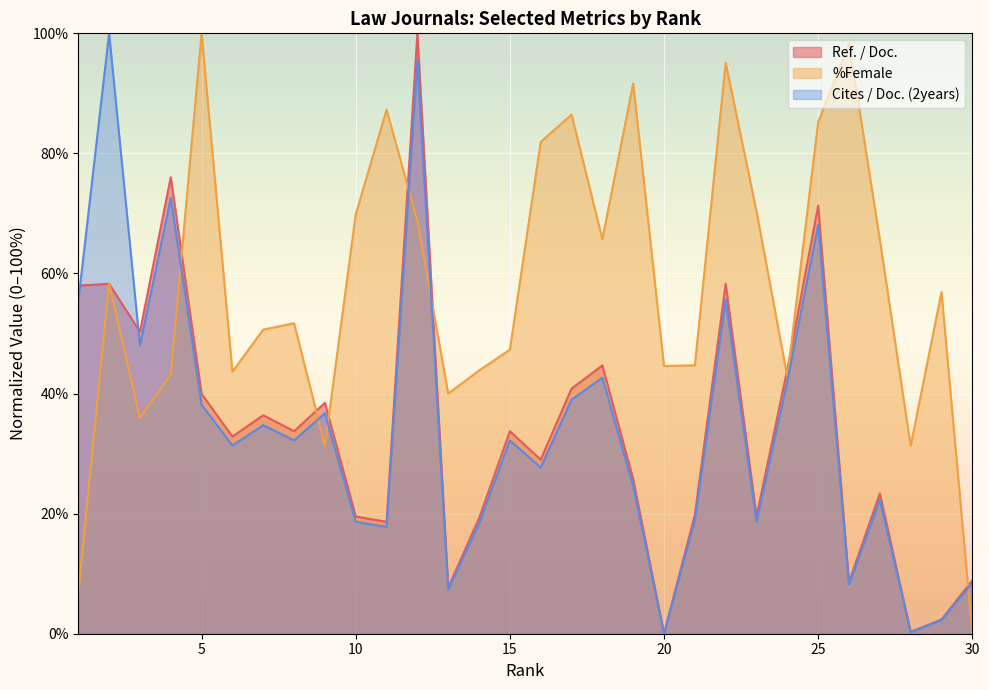

Which series has the widest spread of values?

%Female